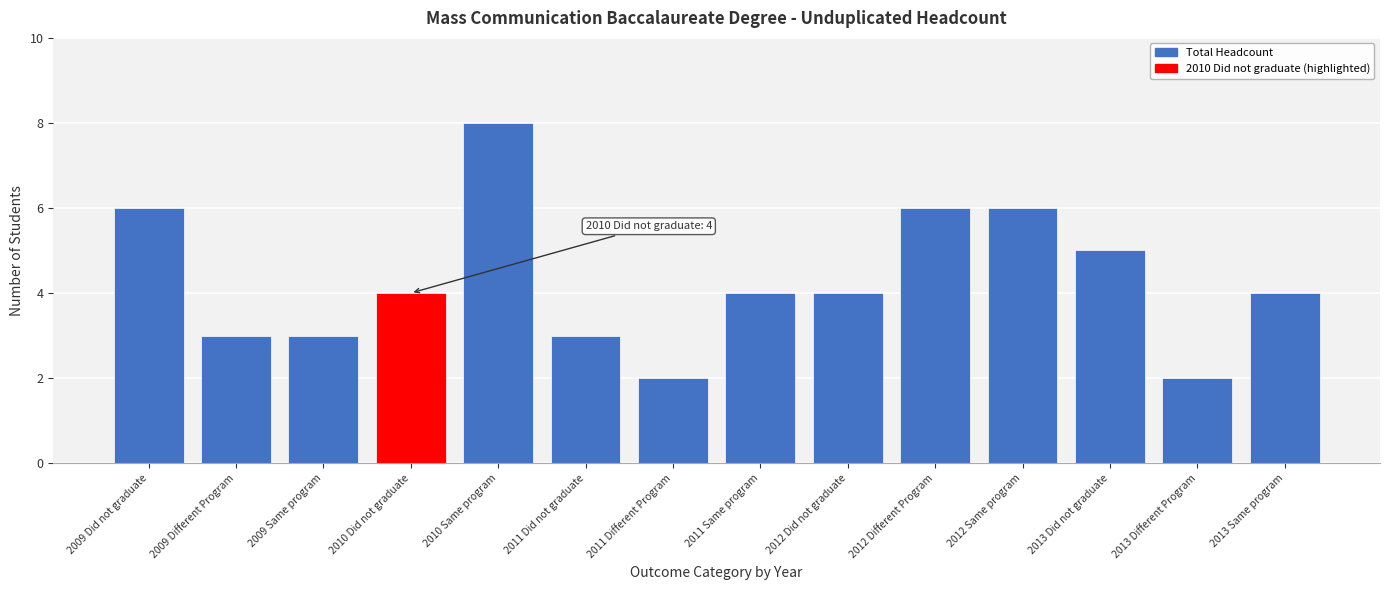

Reading left to right, what are all the values shown in this chart?

6	3	3	4	8	3	2	4	4	6	6	5	2	4